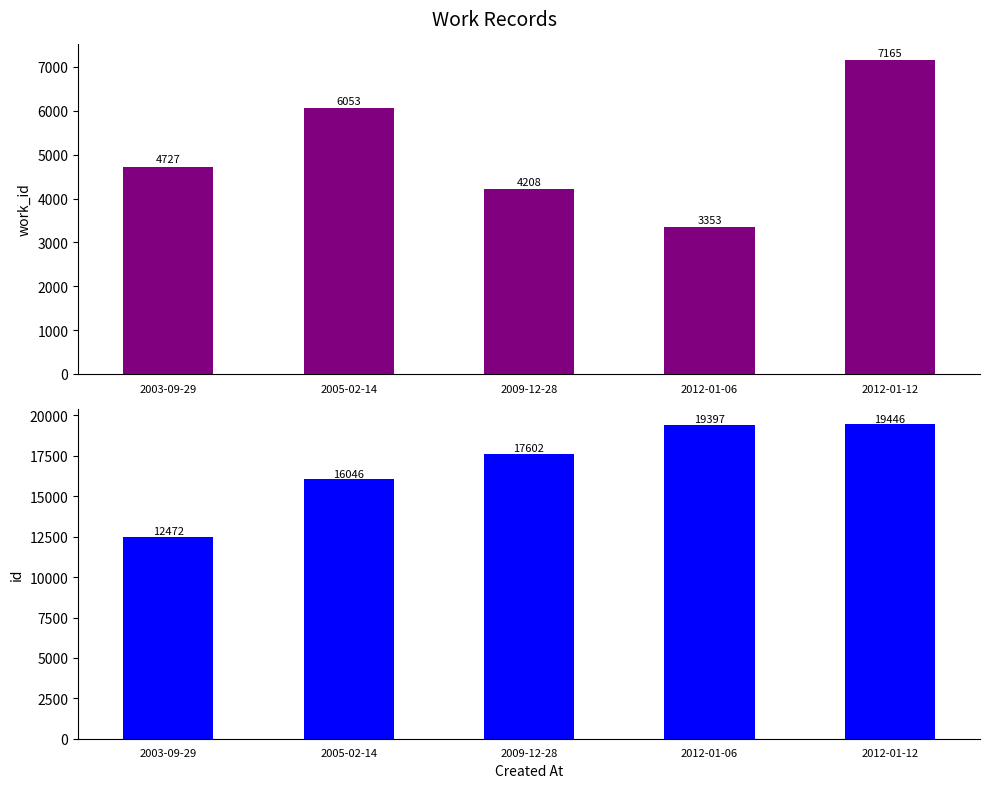

Reading right to left, list all the values displayed in this chart.

work_id: 7165	3353	4208	6053	4727
id: 19446	19397	17602	16046	12472